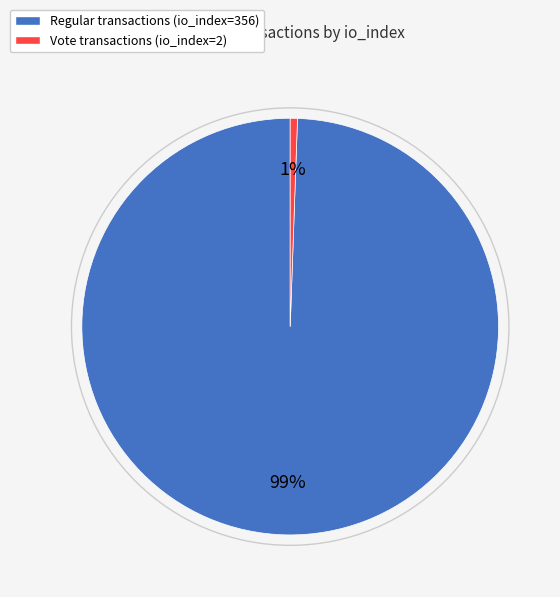

What percentage is the Regular transactions (io_index=356) slice, to the nearest percent?

99%